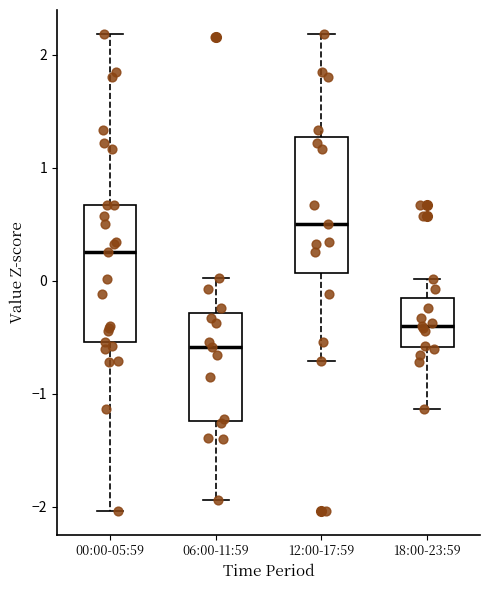

Where is the lower edge of the box for 12:00-17:59 on the y-axis? The values are not printed on the chart, so give them approximately, as read against the axis.

0.1